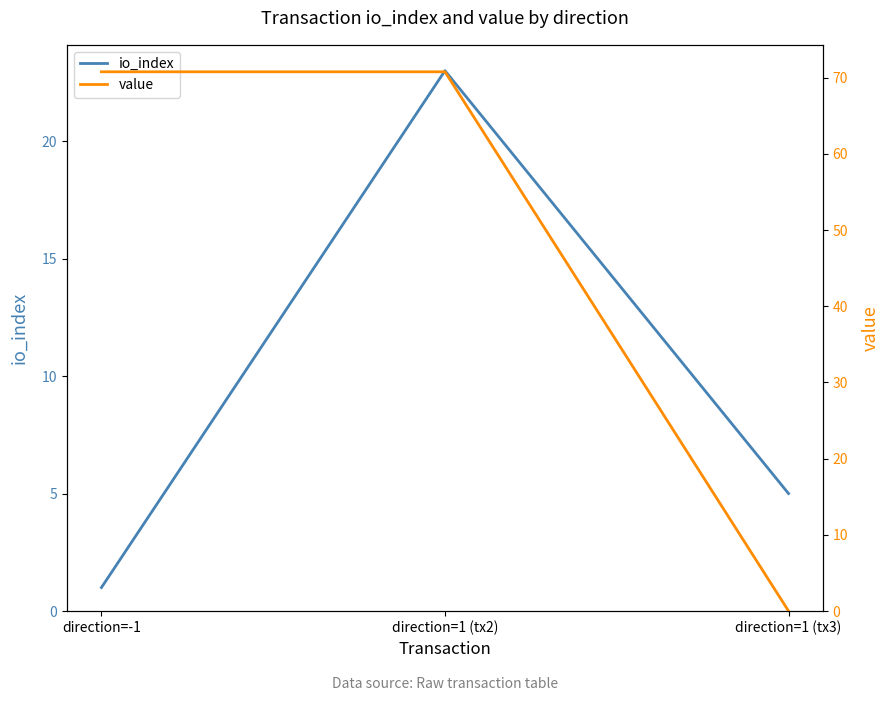

How many lines are shown in the chart?

2